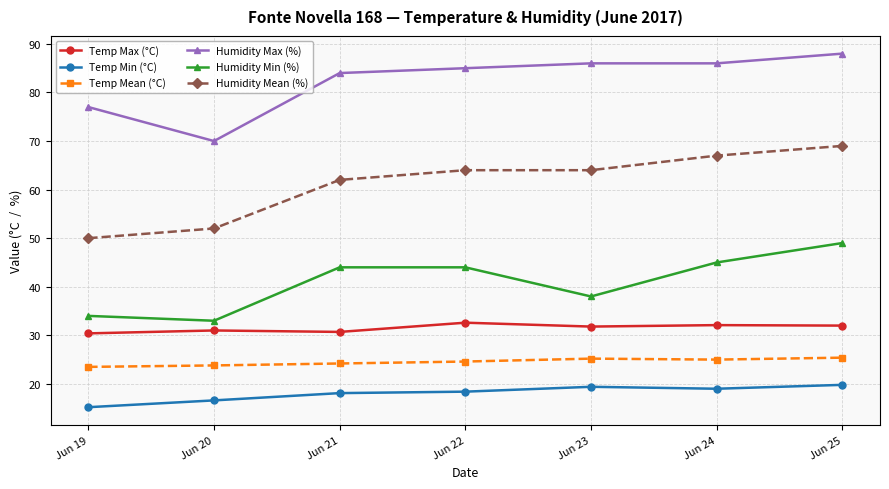

How many distinct data groups are displayed?

6